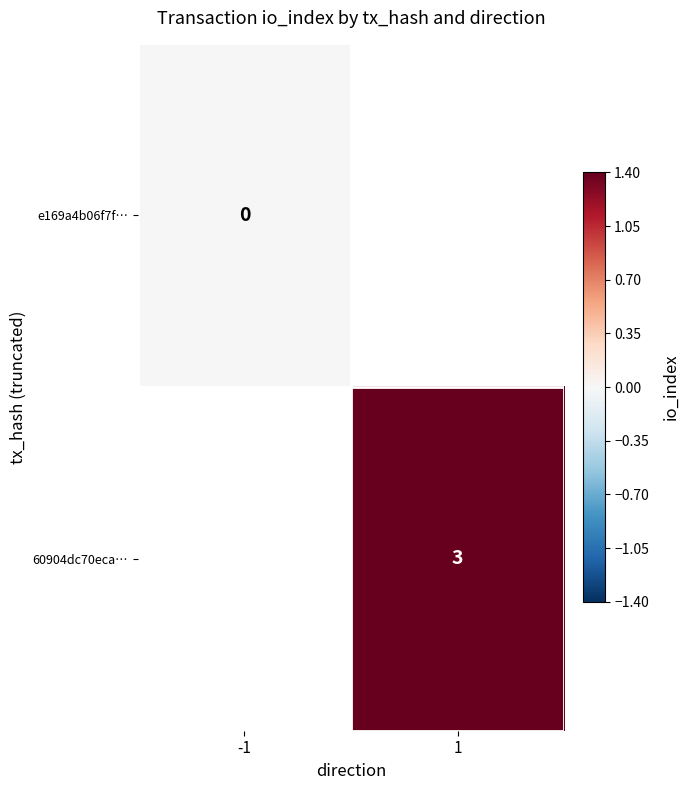

The value of 60904dc70eca… at 1 is 3. True or false?

True